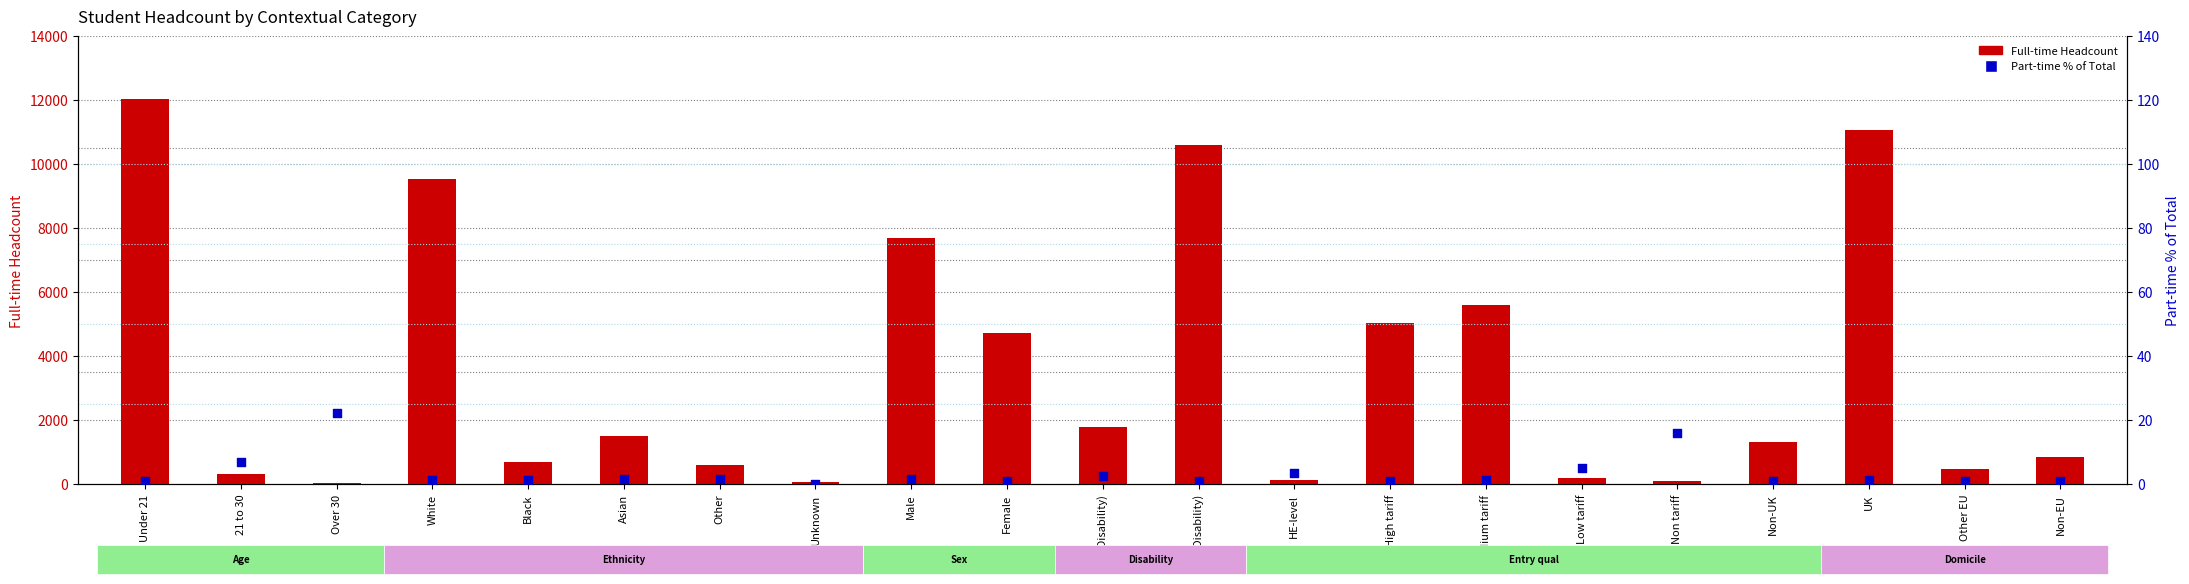

Which series contains the lowest Y value?

Part-time % of Total